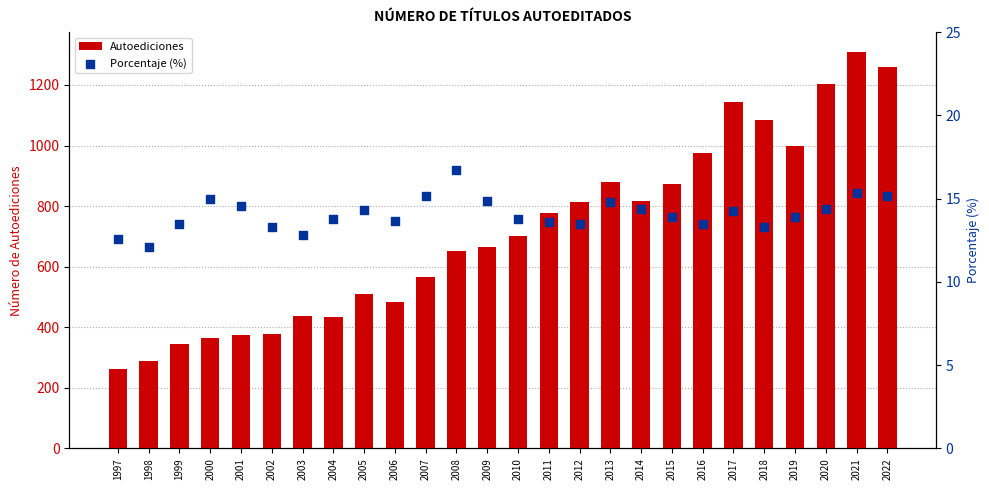

Which series has the largest Y range (max minus min)?

Autoediciones